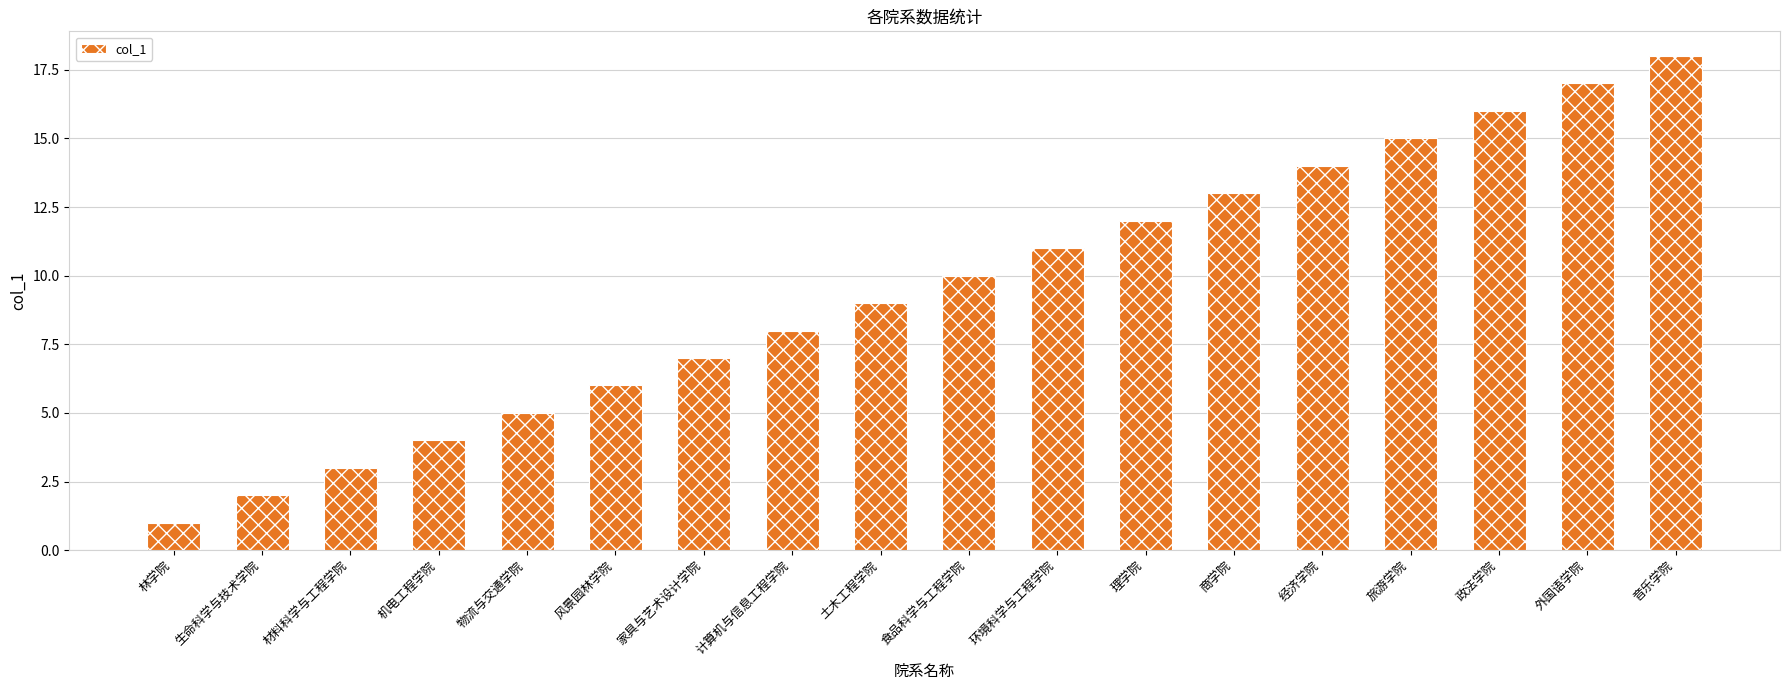

Approximately how many times larger is the value at 经济学院 compared to 商学院?

1.1